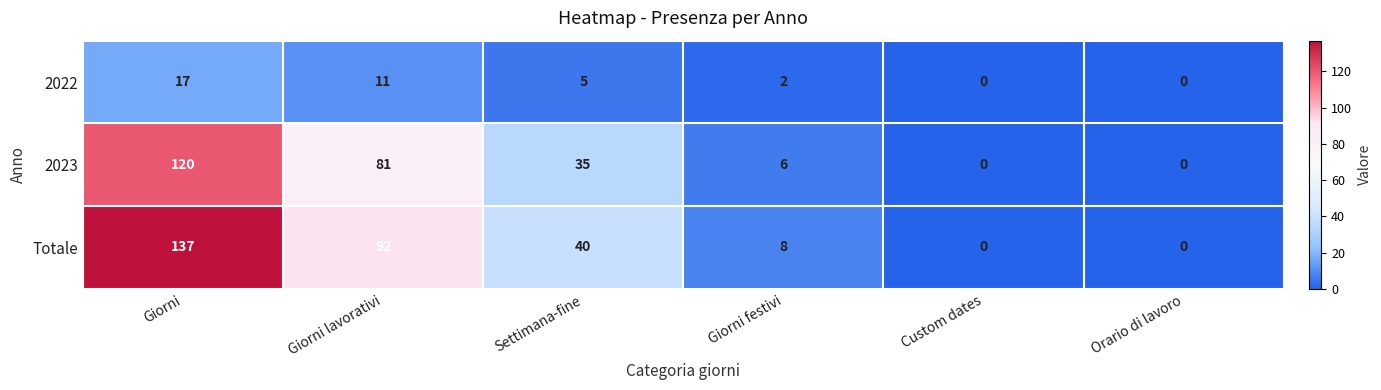

Which series has the largest range (max minus min)?

Totale